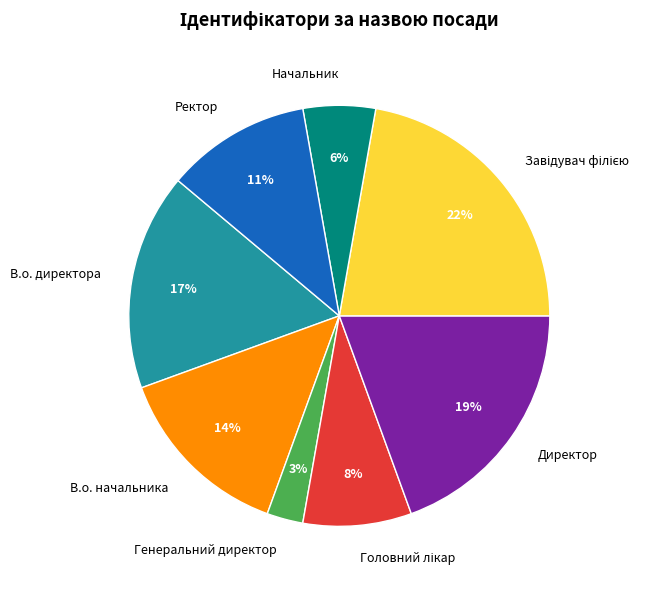

Does Директор represent more than half of the total?

No